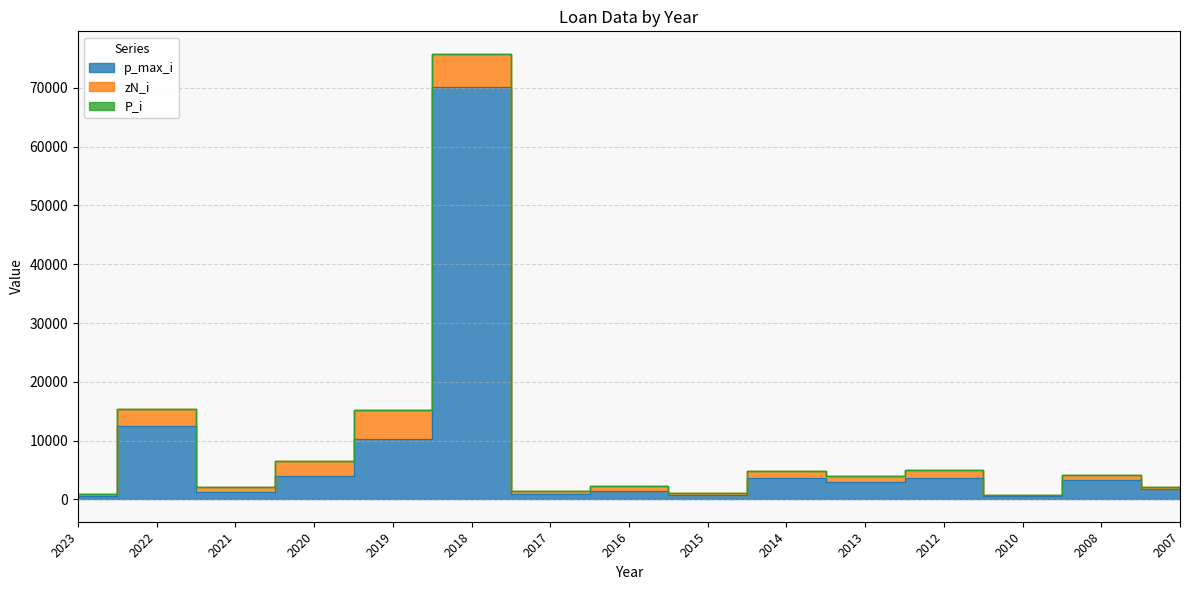

How many data points in p_max_i are above 2950?

7